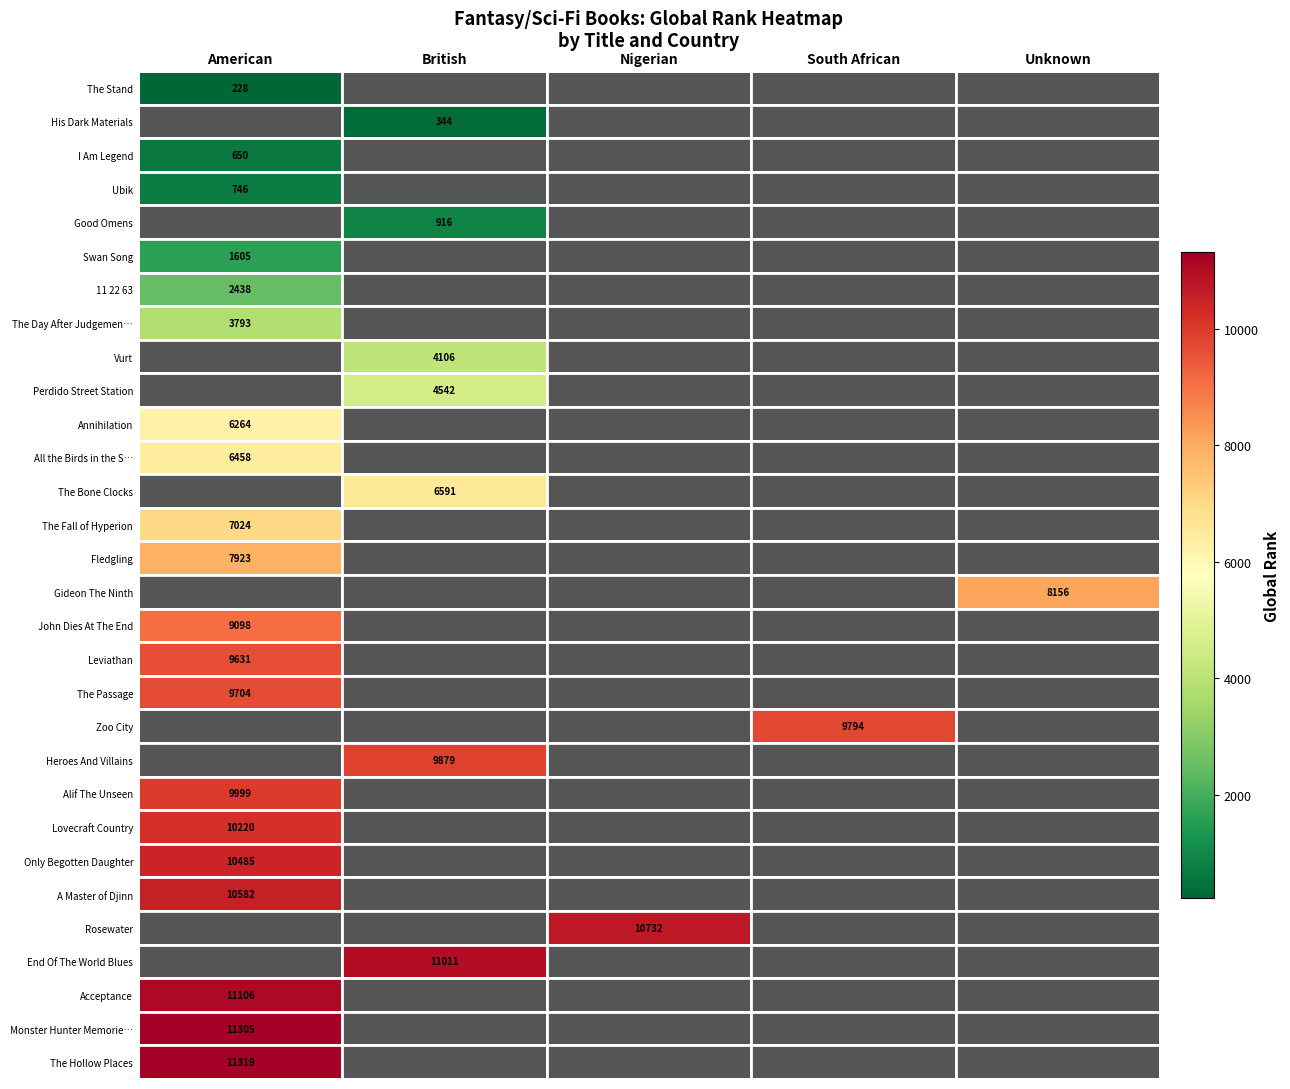

Is it true that Gideon The Ninth equals 11837 at Unknown?

False